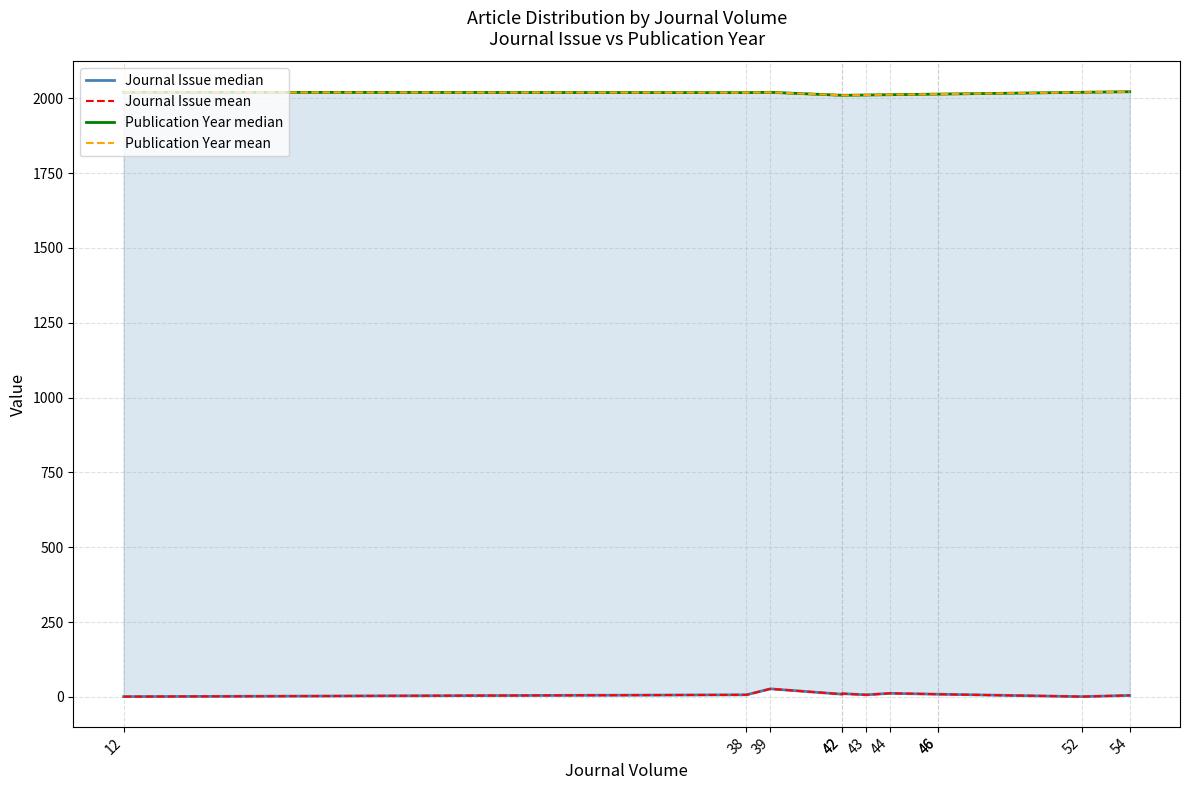

At 39, list the series in order from largest to smallest.

Publication Year median, Publication Year mean, Journal Issue median, Journal Issue mean